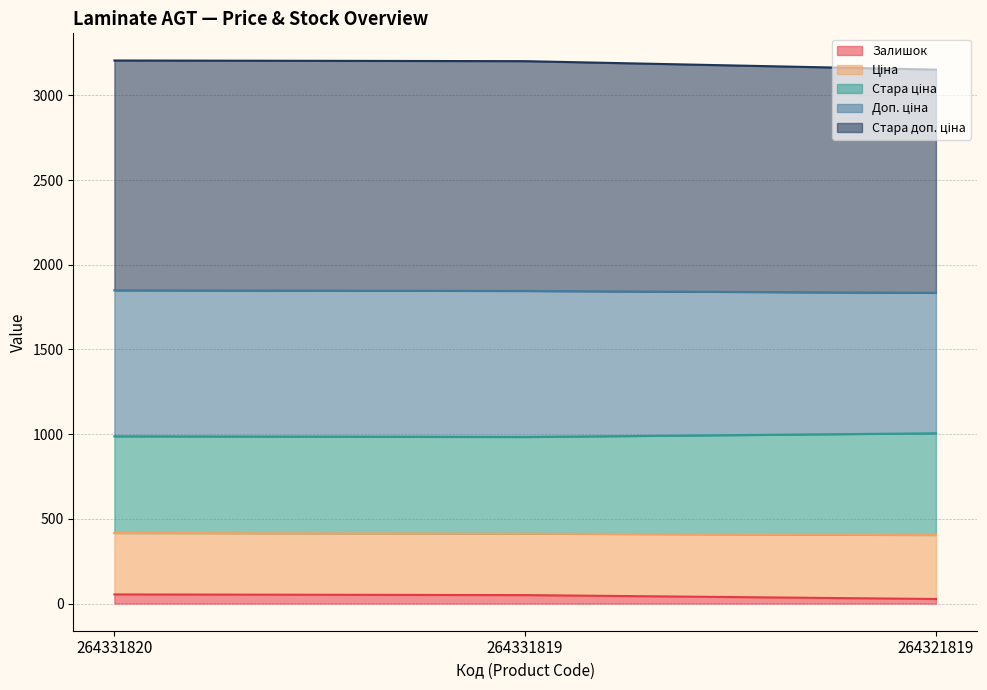

List the labels in order of Ціна value, smallest first.

264321819, 264331819, 264331820